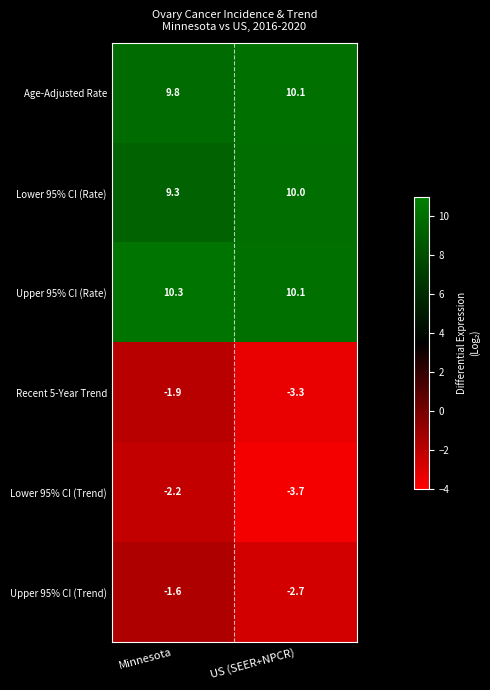

What is the difference between the highest and lowest values at US (SEER+NPCR)?

13.8